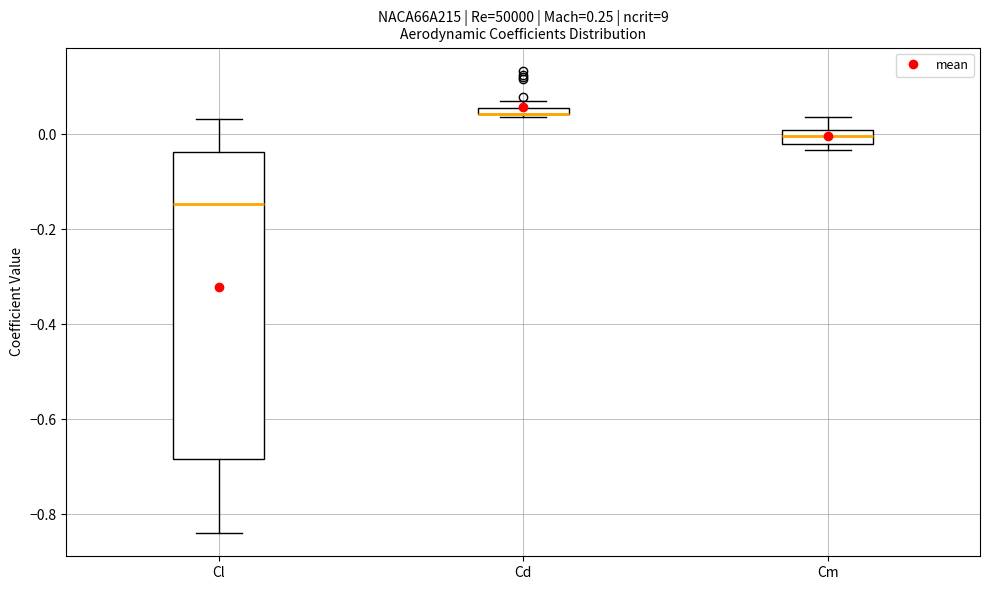

Which box is the tallest, from its lower edge to its upper edge?

Cl